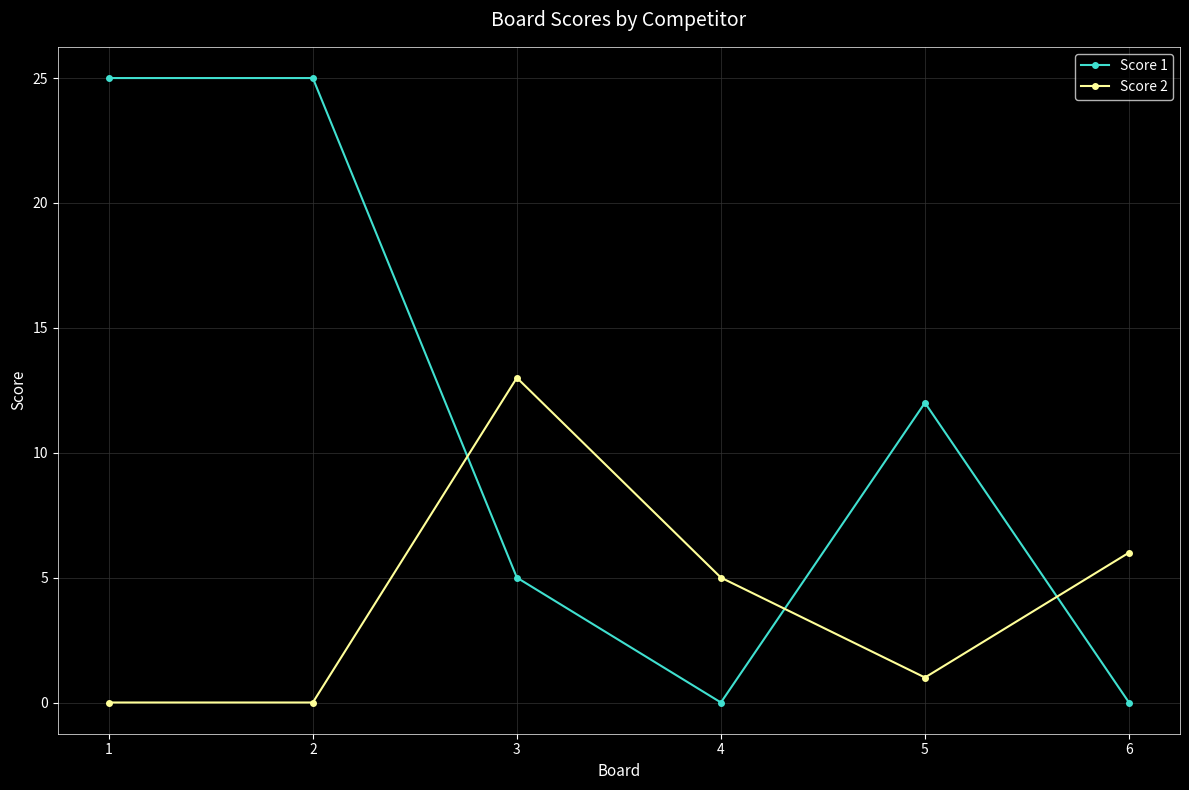

What is the total value across all series at 4?

5